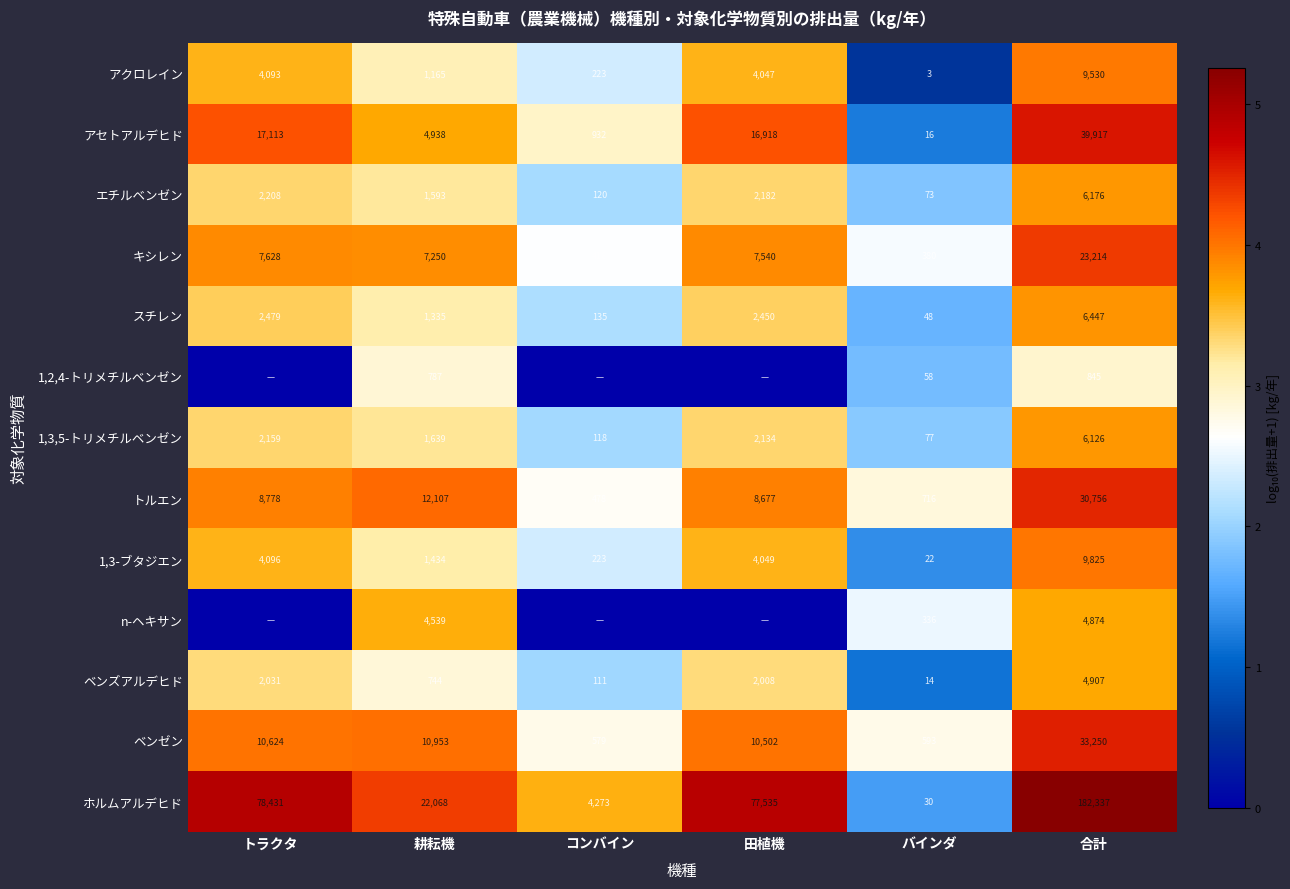

The value of アクロレイン at 合計 is 16167. True or false?

False